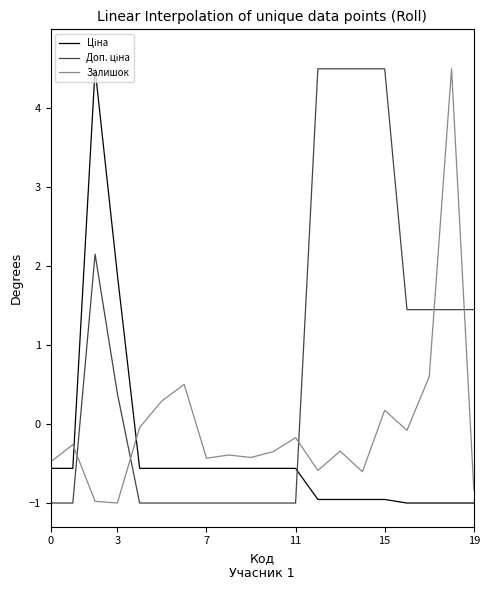

At how many categories does at least one series exceed 1?

10